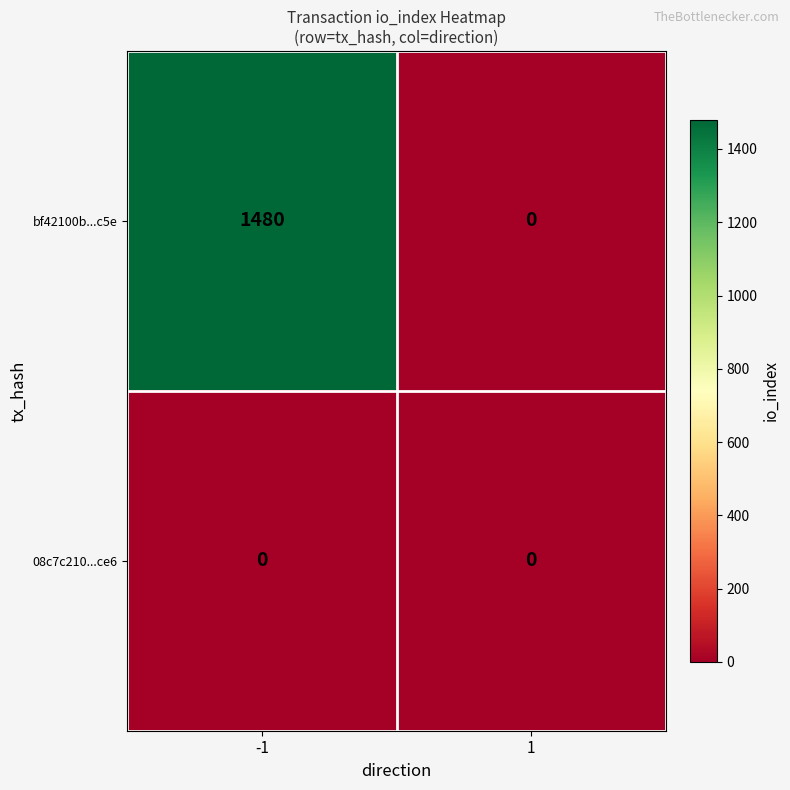

Between -1 and 1, which series saw the biggest shift?

bf42100b...c5e